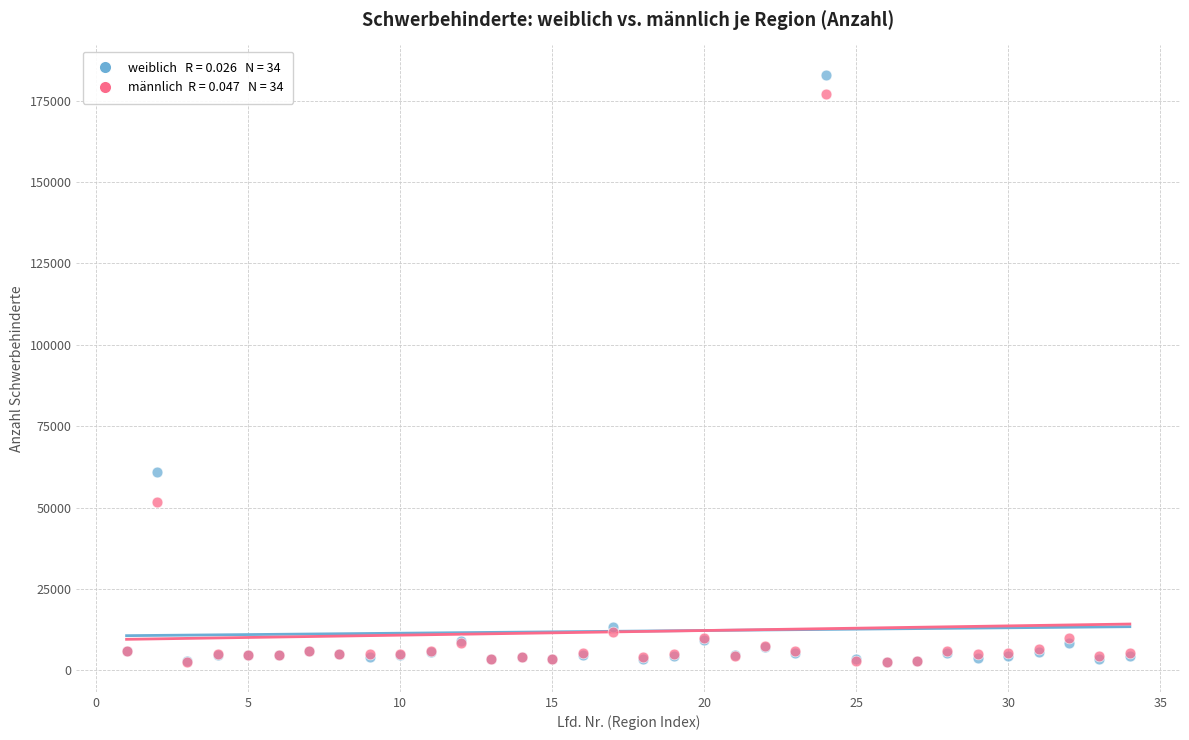

Across all series, what Y value is closest to 92695?

60915